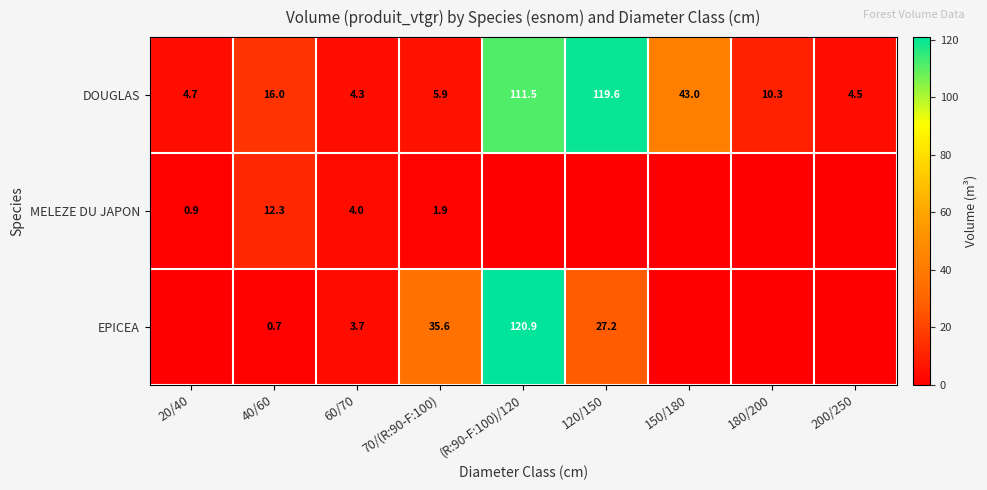

What is the difference between the maximum and minimum values in the DOUGLAS series?

115.3